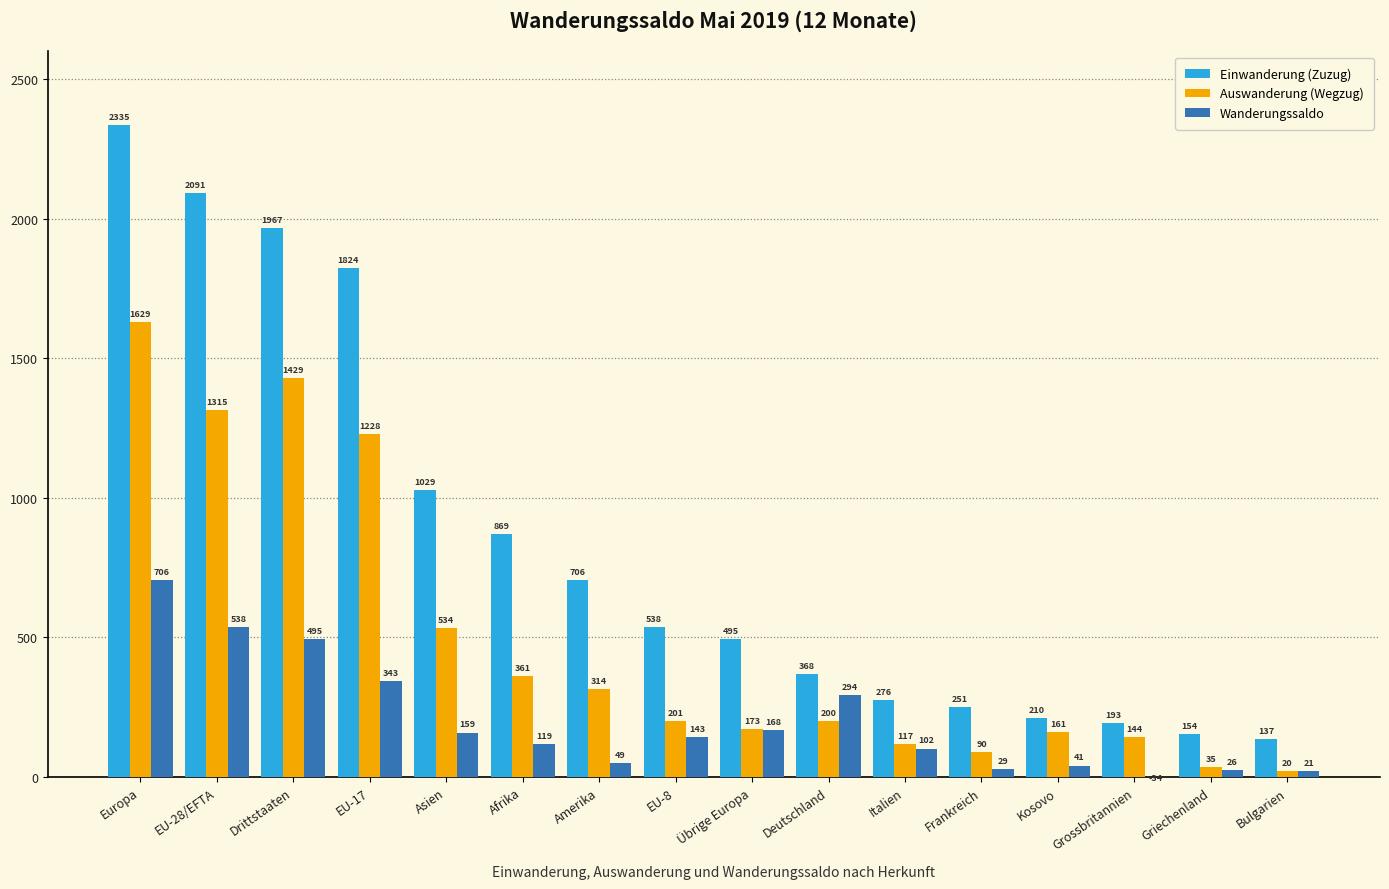

At how many categories does at least one series exceed 2076?

2